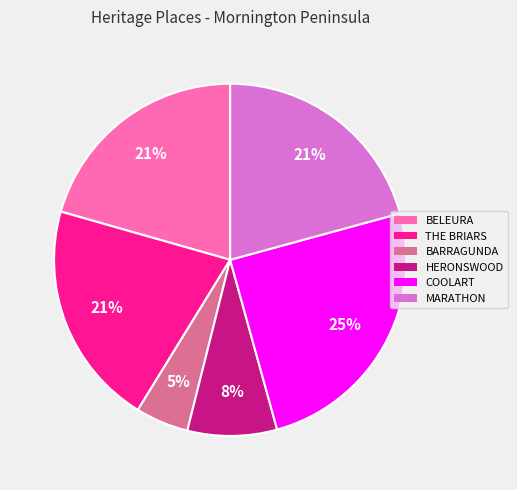

Does COOLART account for over 50% of the chart?

No